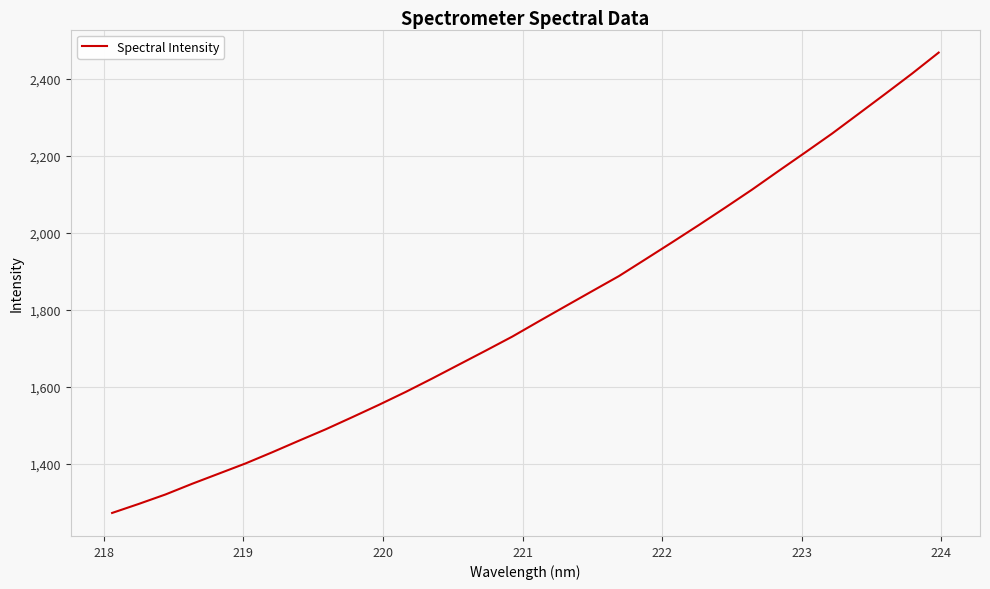

What is the maximum value shown in the chart?

2467.7